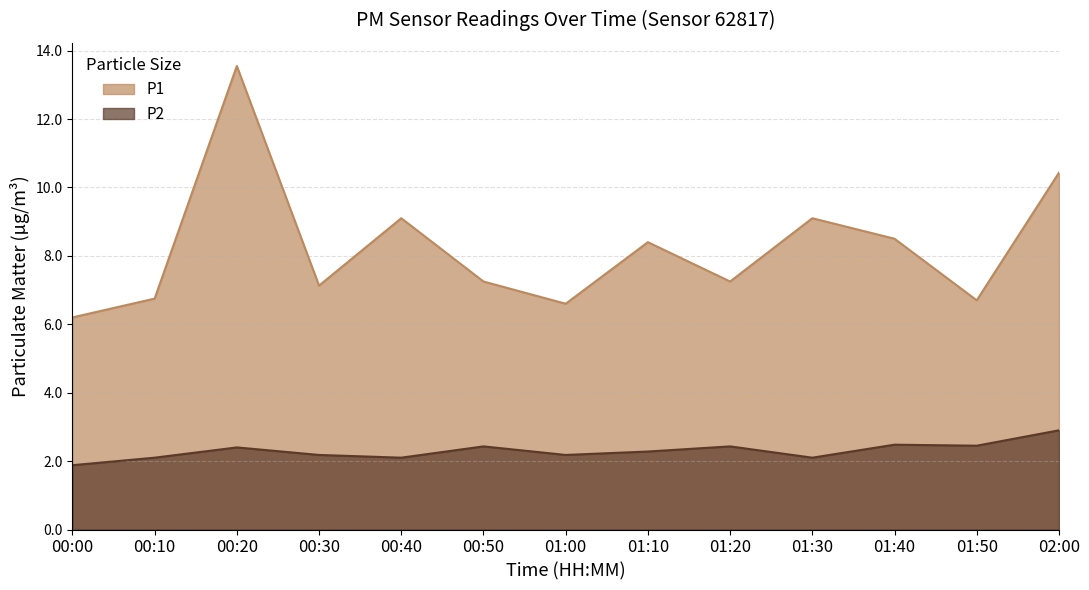

How many lines are shown in the chart?

2